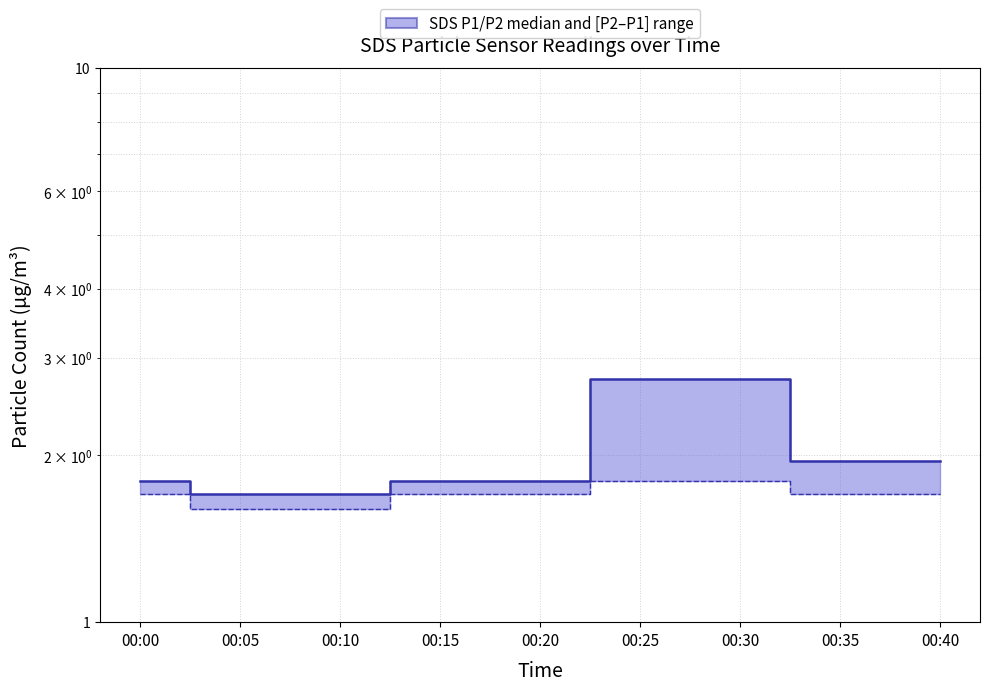

How many lines are shown in the chart?

2